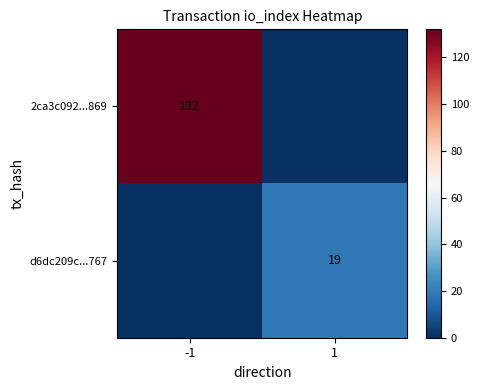

What is the total value across all series at 1?

19